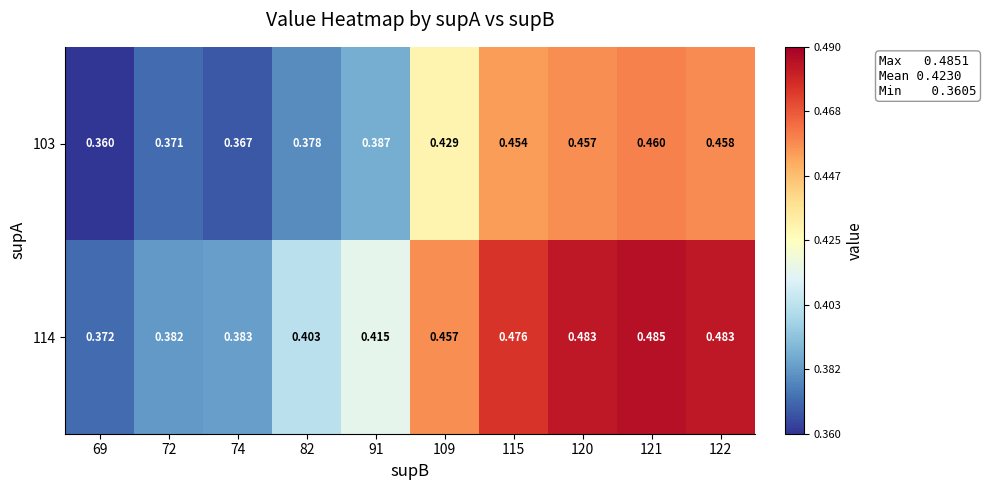

Which series has the largest total across all categories?

114